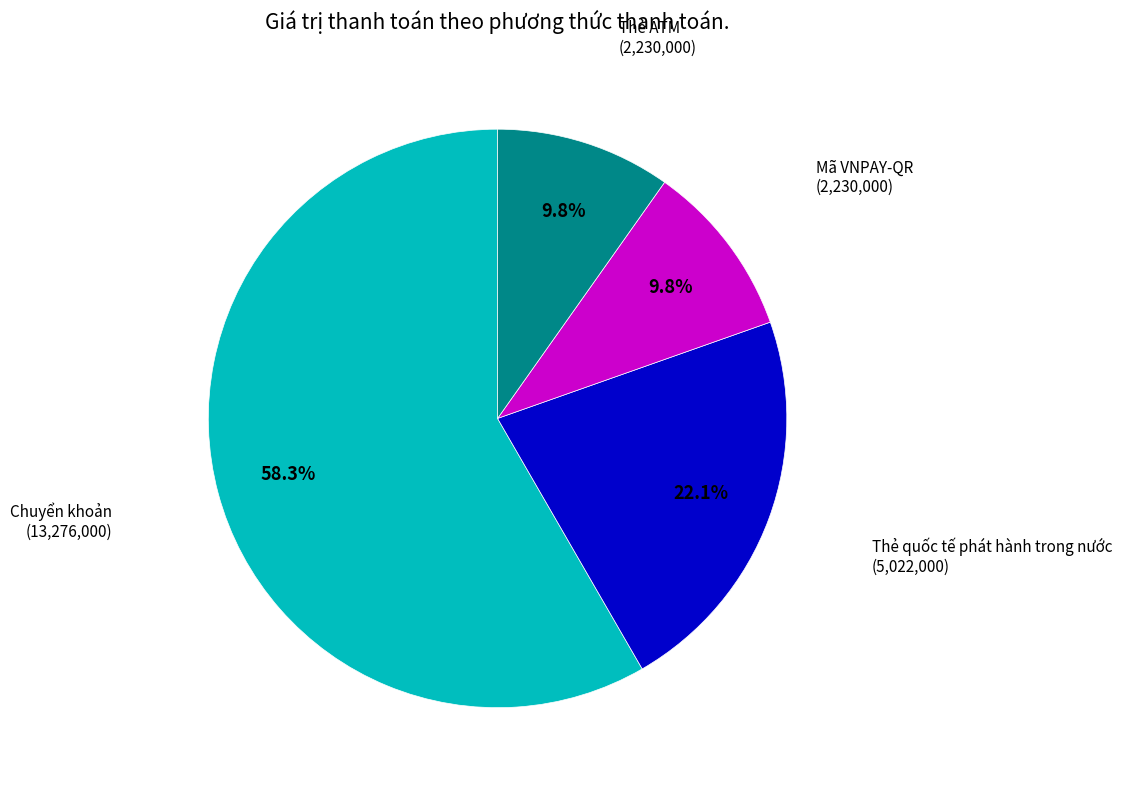

How many slices are in this pie chart?

4